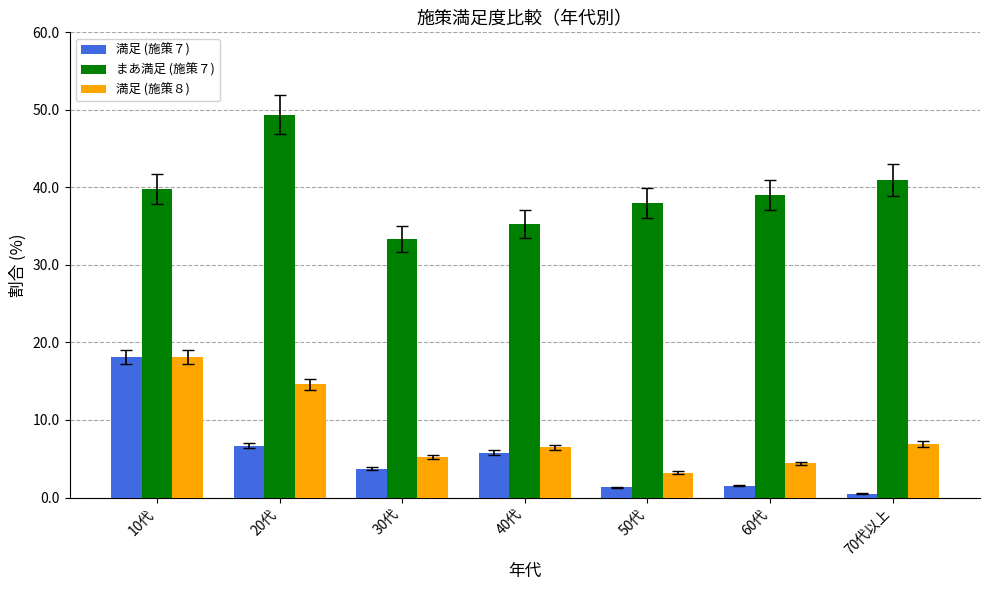

At which label does まあ満足 (施策７) reach its minimum?

30代